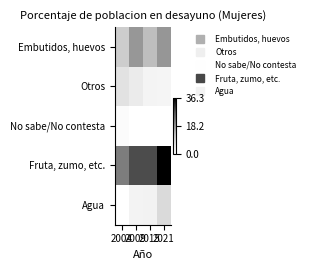

Rank the series by their maximum value, from lowest to highest.

No sabe/No contesta, Otros, Agua, Embutidos, huevos, Fruta, zumo, etc.